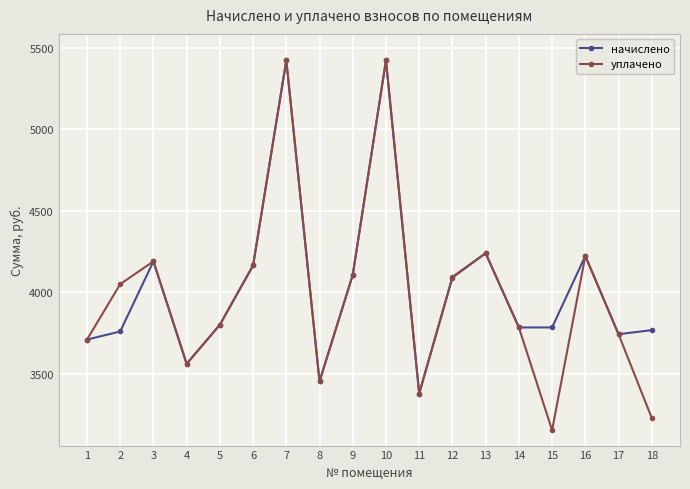

What is the total value across all series at 8?

6905.5